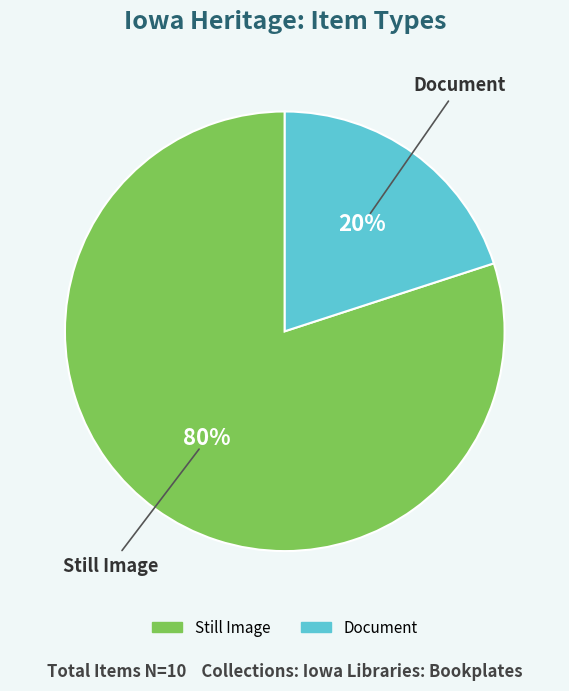

To the nearest percent, what percentage of the pie is Still Image?

80%